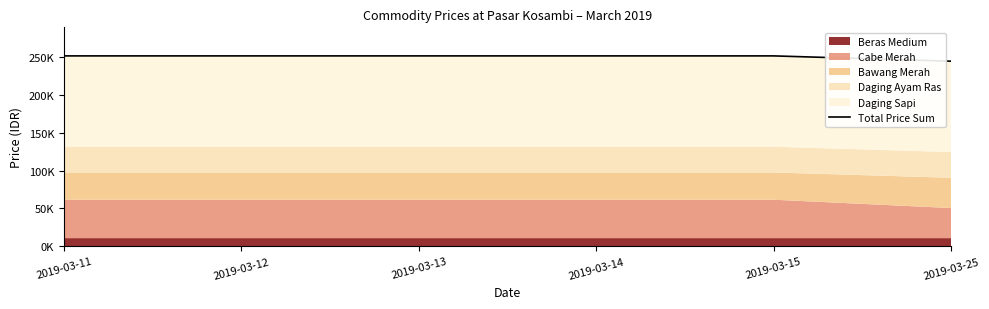

True or false: the data has more than 2 interior local peaks.

False